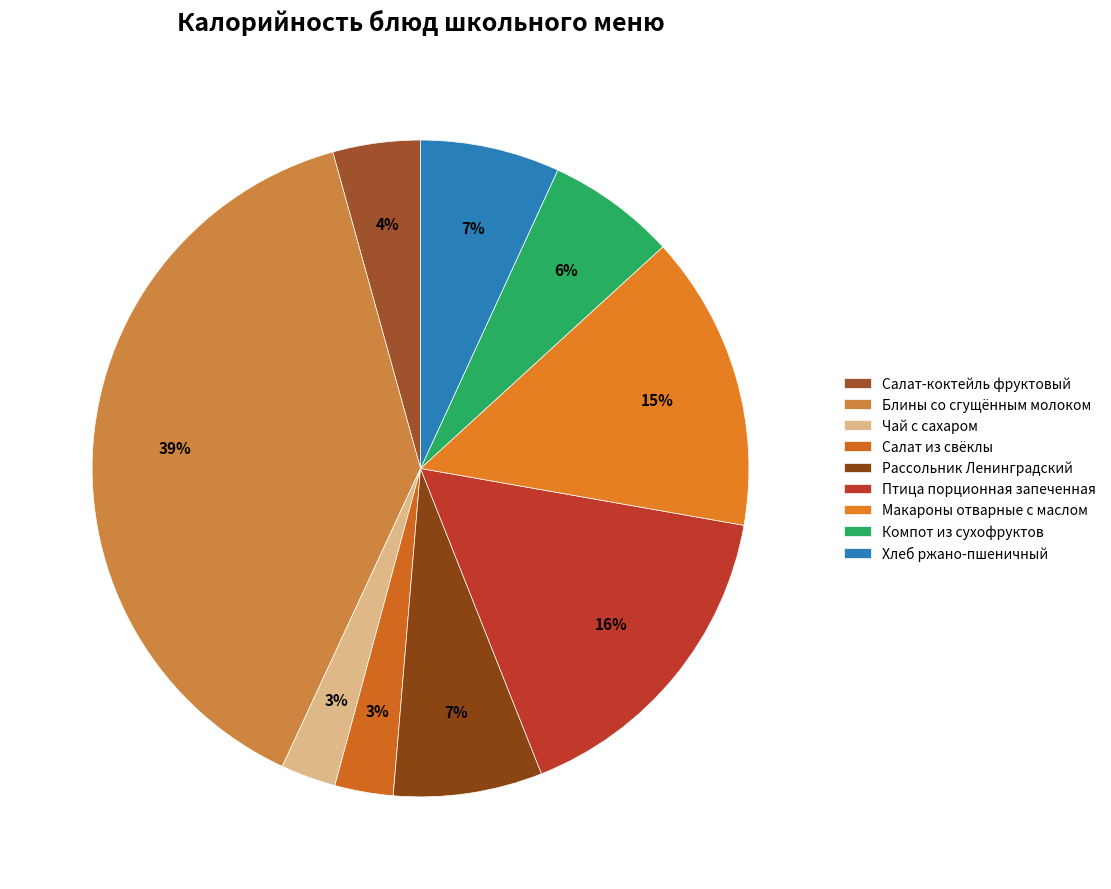

To the nearest percent, what is the average slice percentage?

11%